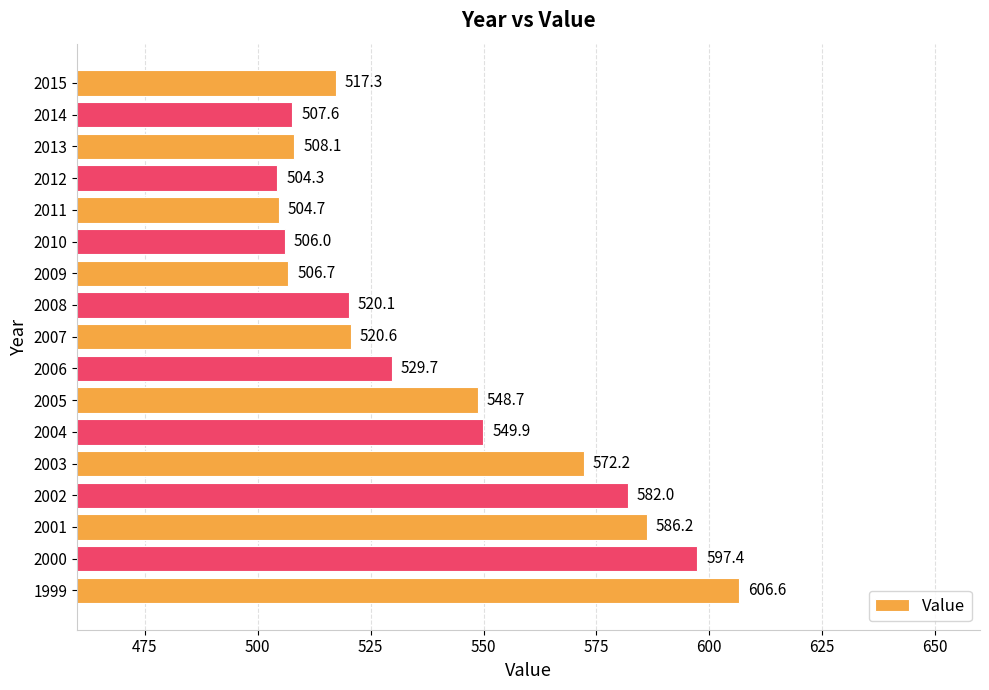

What is the maximum value shown in the chart?

606.6